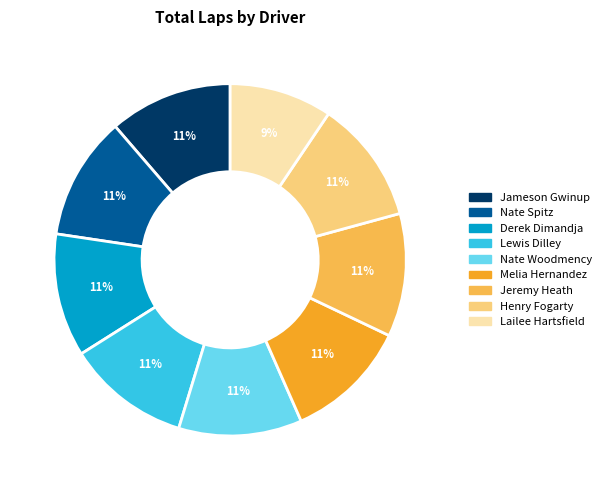

Does Lewis Dilley represent more than half of the total?

No